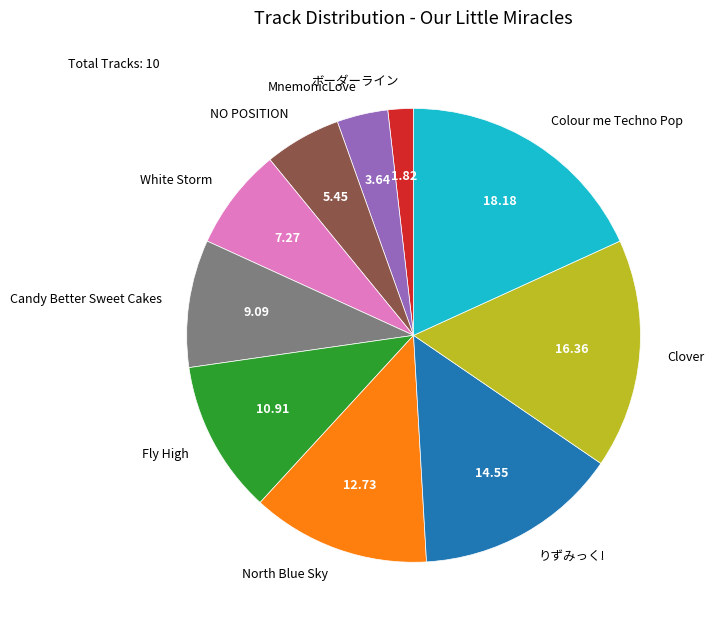

Combined, do Clover and MnemonicLove account for over 50%?

No